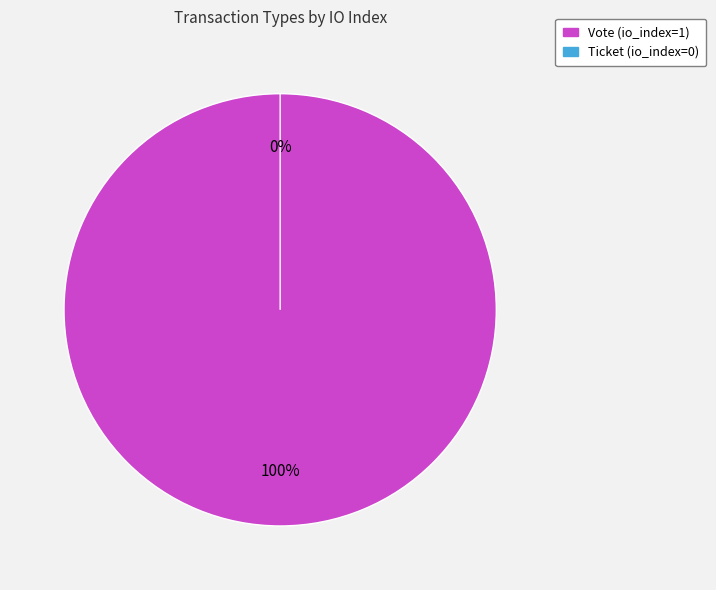

How many slices are in this pie chart?

2